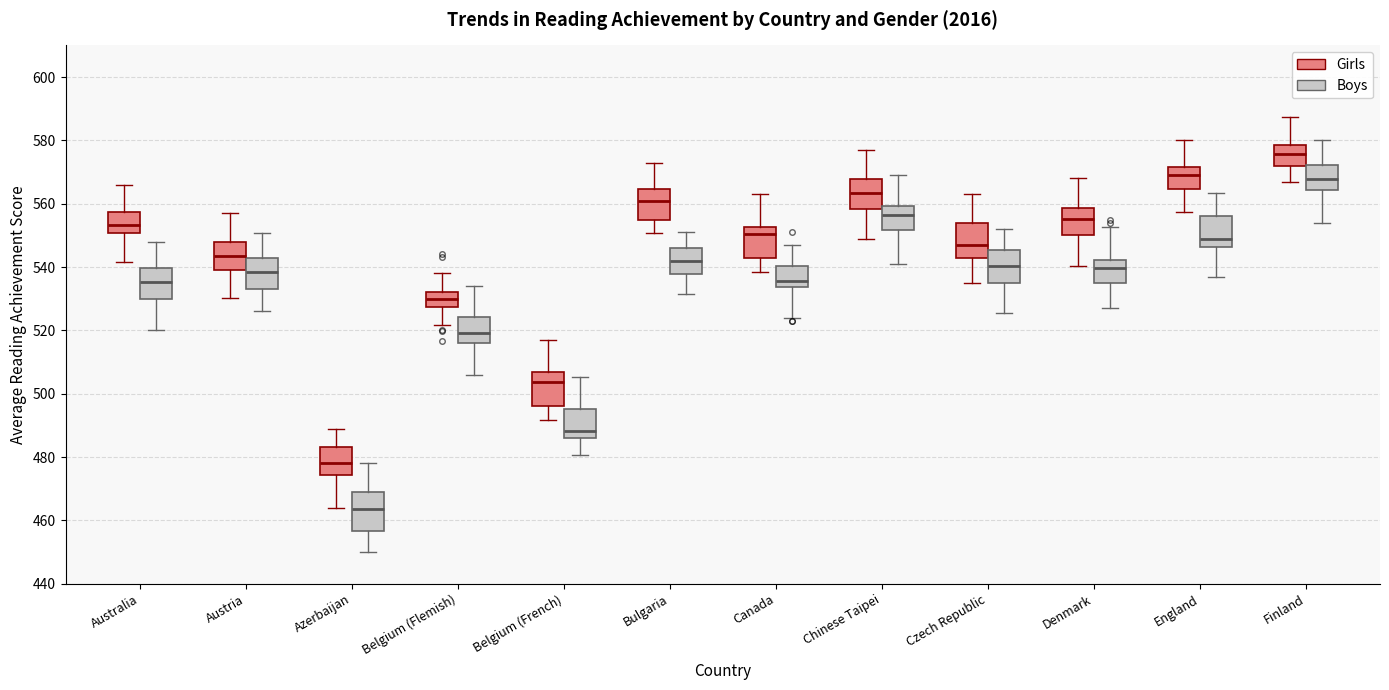

Reading left to right, transcribe this box plot: for each box, give where its median line is, the range the box spans, and where its two whiskers end, as read against the y-axis. The values are not printed on the chart, so give them approximately, as read against the axis.

Australia (Girls): median 554, box 550 to 558, whiskers 542 to 566
Australia (Boys): median 536, box 530 to 540, whiskers 520 to 548
Austria (Girls): median 544, box 540 to 548, whiskers 530 to 556
Austria (Boys): median 538, box 534 to 542, whiskers 526 to 550
Azerbaijan (Girls): median 478, box 474 to 484, whiskers 464 to 488
Azerbaijan (Boys): median 464, box 456 to 468, whiskers 450 to 478
Belgium (Flemish) (Girls): median 530, box 528 to 532, whiskers 522 to 538
Belgium (Flemish) (Boys): median 520, box 516 to 524, whiskers 506 to 534
Belgium (French) (Girls): median 504, box 496 to 506, whiskers 492 to 518
Belgium (French) (Boys): median 488, box 486 to 496, whiskers 480 to 506
Bulgaria (Girls): median 560, box 554 to 564, whiskers 550 to 574
Bulgaria (Boys): median 542, box 538 to 546, whiskers 532 to 552
Canada (Girls): median 550, box 544 to 552, whiskers 538 to 564
Canada (Boys): median 536, box 534 to 540, whiskers 524 to 548
Chinese Taipei (Girls): median 564, box 558 to 568, whiskers 550 to 578
Chinese Taipei (Boys): median 556, box 552 to 560, whiskers 542 to 570
Czech Republic (Girls): median 546, box 542 to 554, whiskers 536 to 564
Czech Republic (Boys): median 540, box 536 to 546, whiskers 526 to 552
Denmark (Girls): median 556, box 550 to 558, whiskers 540 to 568
Denmark (Boys): median 540, box 534 to 542, whiskers 528 to 552
England (Girls): median 570, box 564 to 572, whiskers 558 to 580
England (Boys): median 548, box 546 to 556, whiskers 538 to 564
Finland (Girls): median 576, box 572 to 578, whiskers 566 to 588
Finland (Boys): median 568, box 564 to 572, whiskers 554 to 580